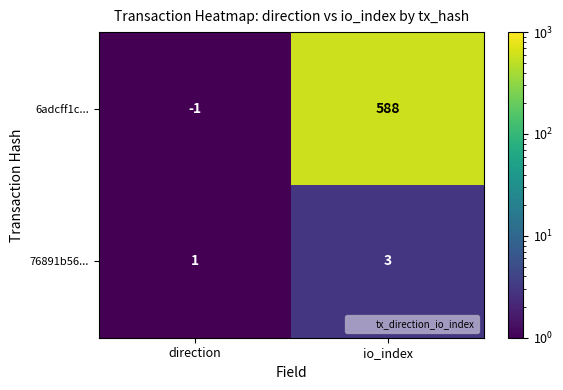

Is it true that 6adcff1c... equals 0 at direction?

False